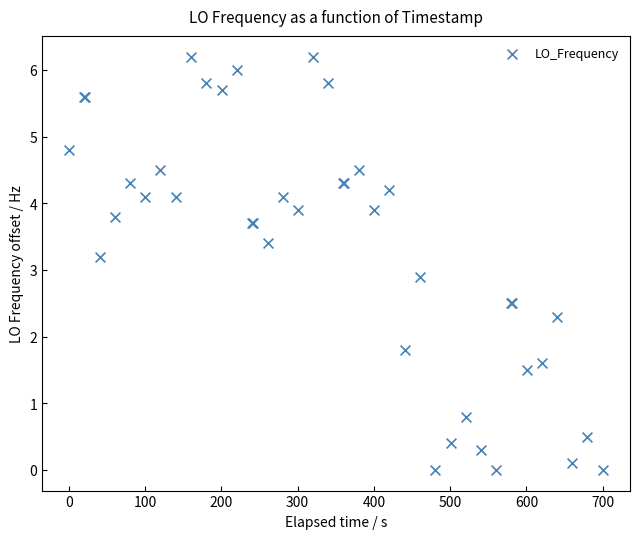

What Y value in the scatter plot is closest to 3?

2.9